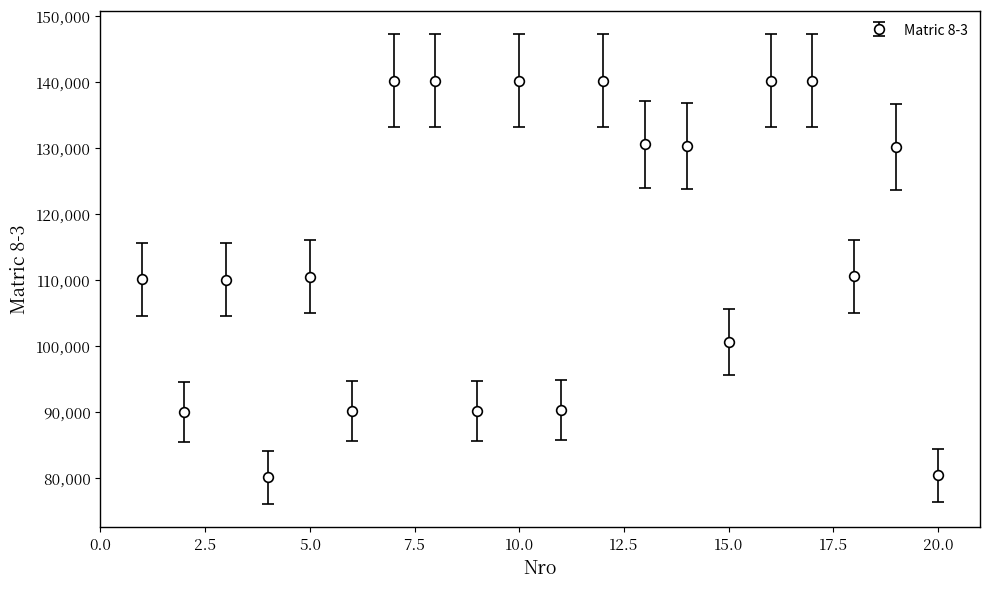

What is the difference between the maximum and minimum values?

60030